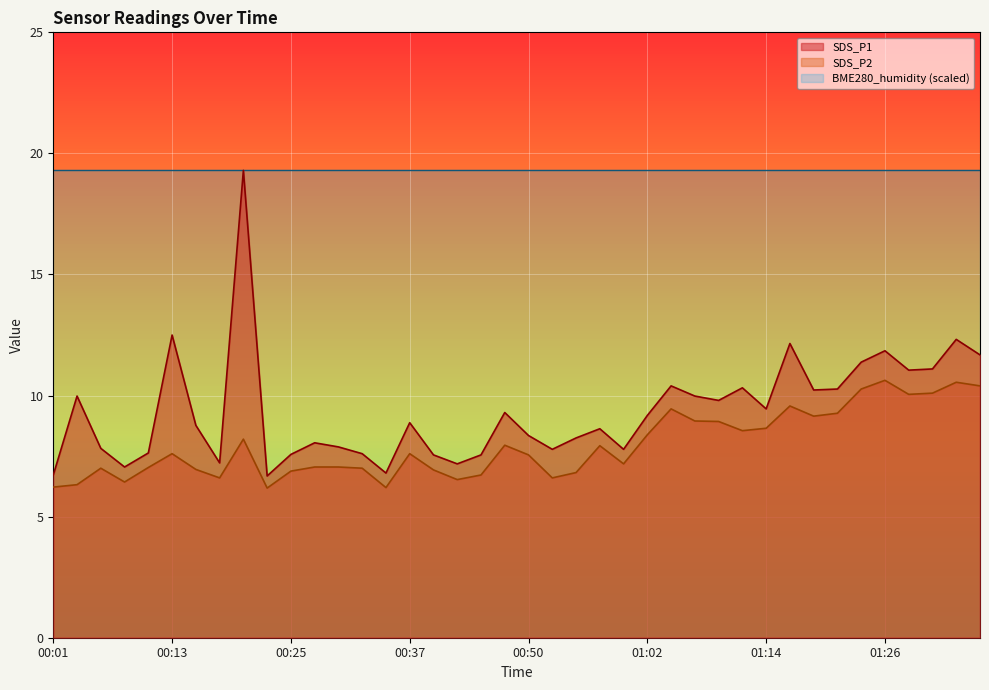

Is the value of SDS_P1 at 00:37 greater than the value of SDS_P2 at 00:25?

Yes